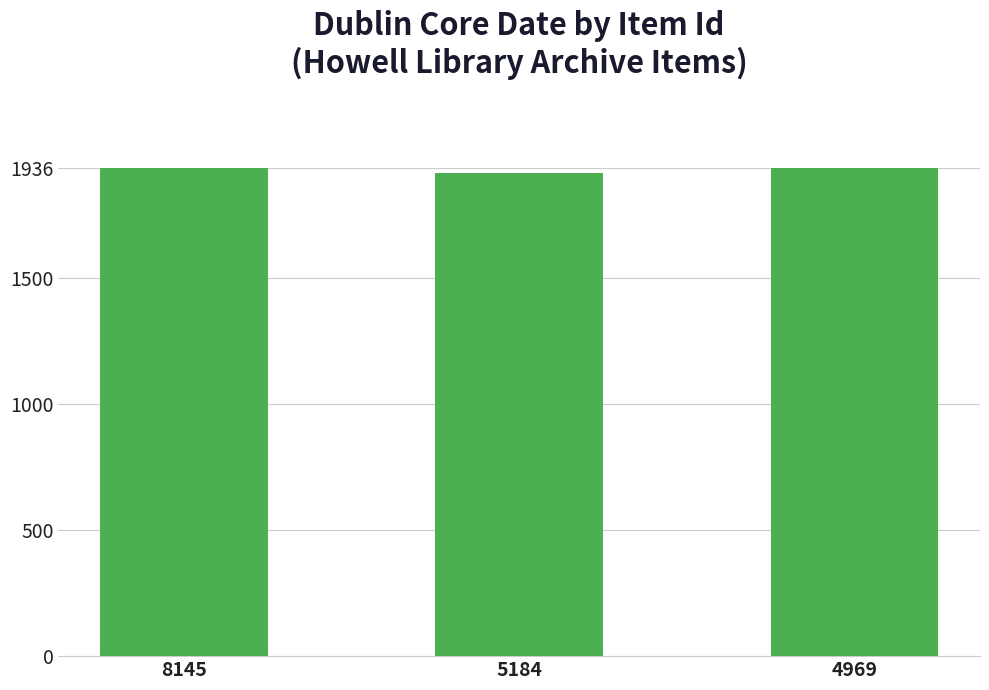

True or false: the data shows 1917 at 5184.

True